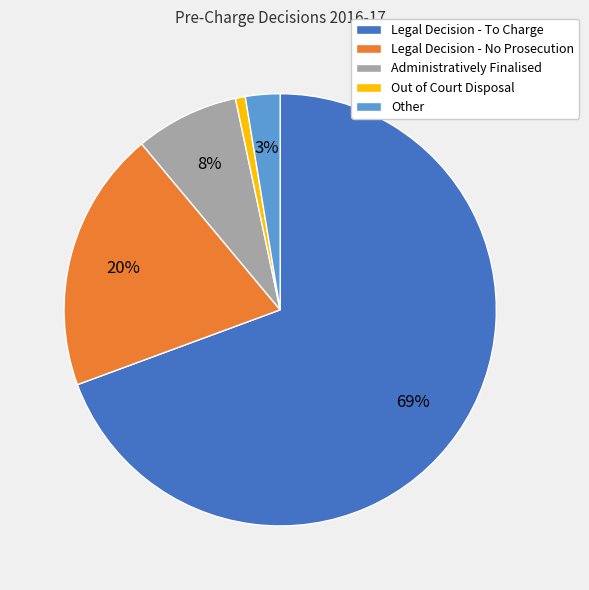

Which has a higher value, Other or Legal Decision - To Charge?

Legal Decision - To Charge